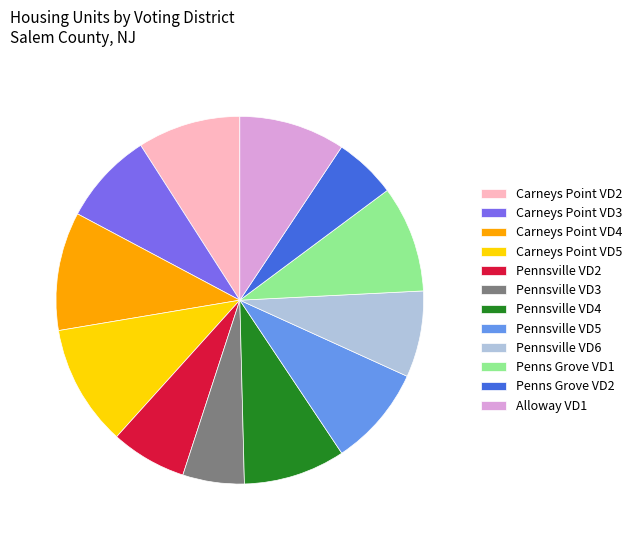

The Carneys Point VD2 slice represents 9% of the pie. True or false?

True